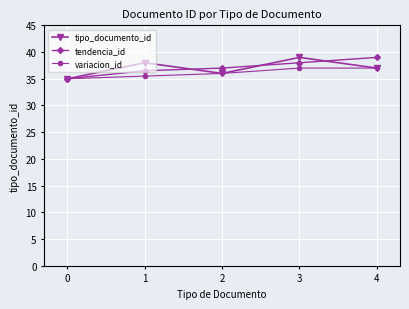

Between 3 and 4, which series saw the biggest shift?

tipo_documento_id